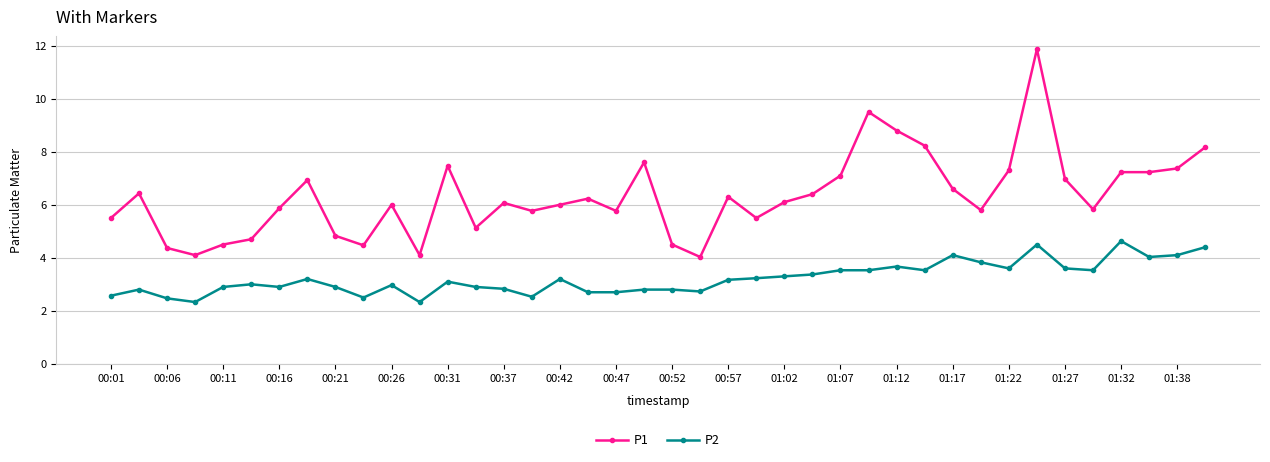

Which series has the widest spread of values?

P1